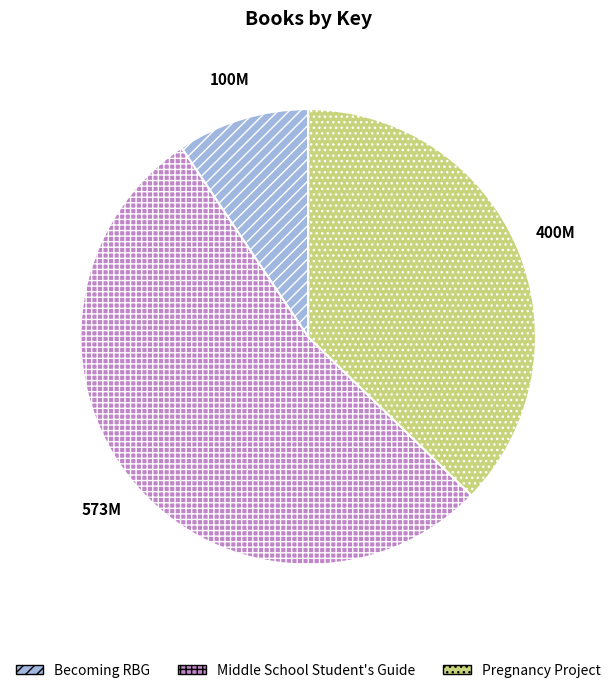

Rank the categories by value from highest to lowest.

Middle School Student's Guide, Pregnancy Project, Becoming RBG